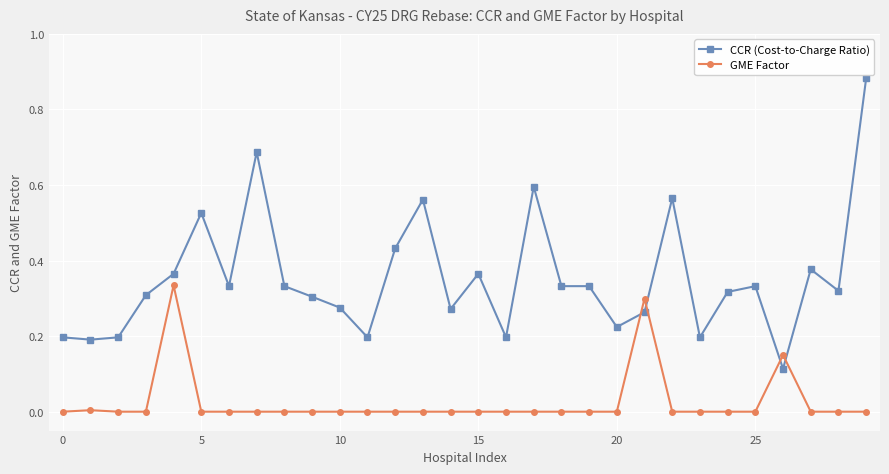

How many times do GME Factor and CCR (Cost-to-Charge Ratio) cross each other?

4